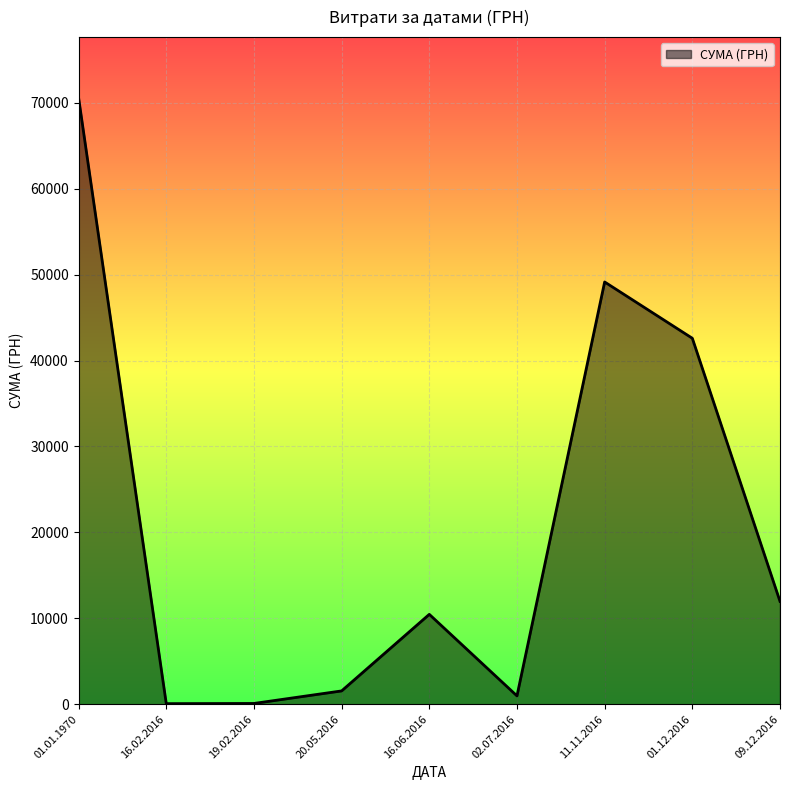

Which has a higher value, 20.05.2016 or 01.01.1970?

01.01.1970